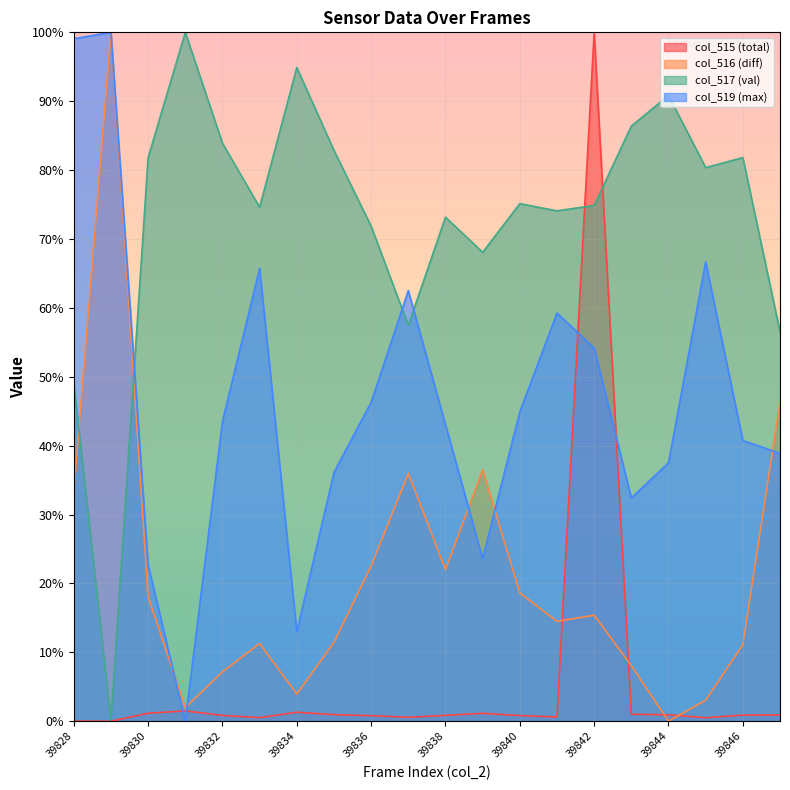

What is the maximum value shown in the chart?

100.0